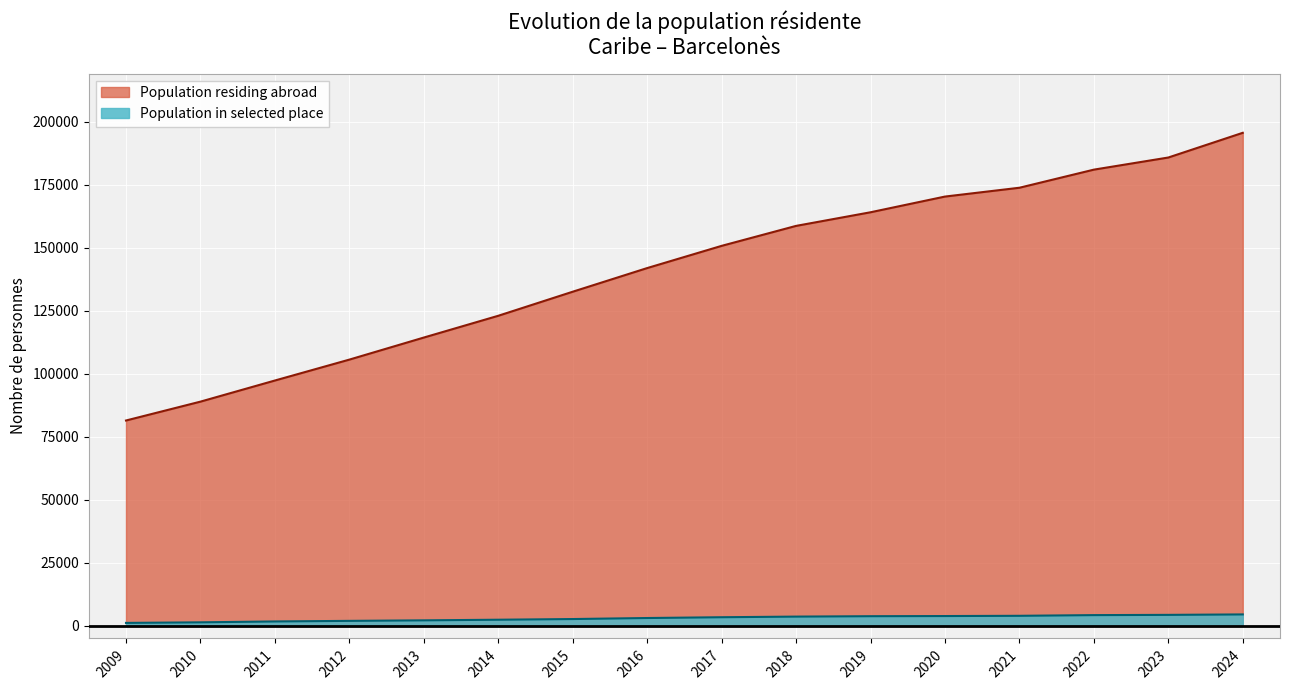

At which category does the chart reach its minimum across all series?

2009